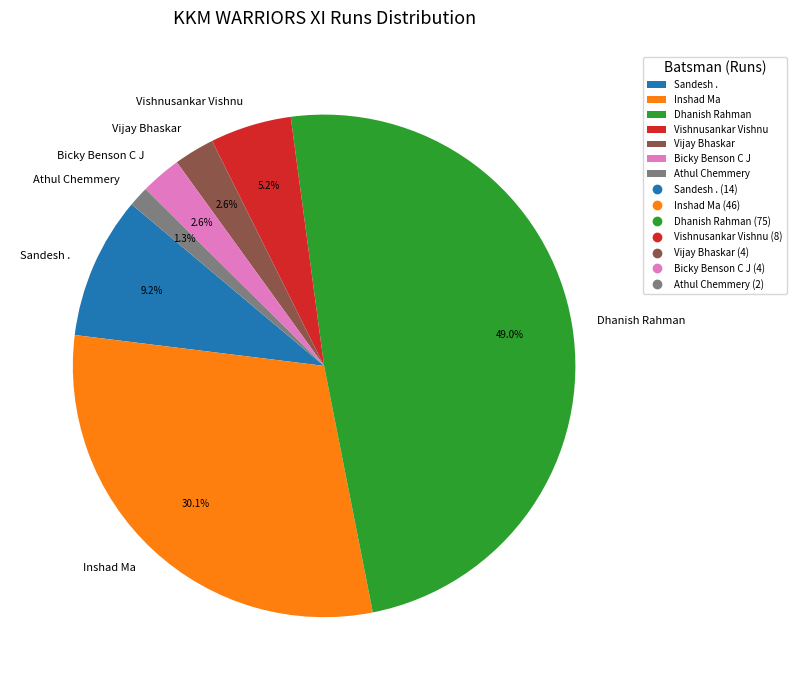

What portion of the pie excludes Vijay Bhaskar?

97.4%